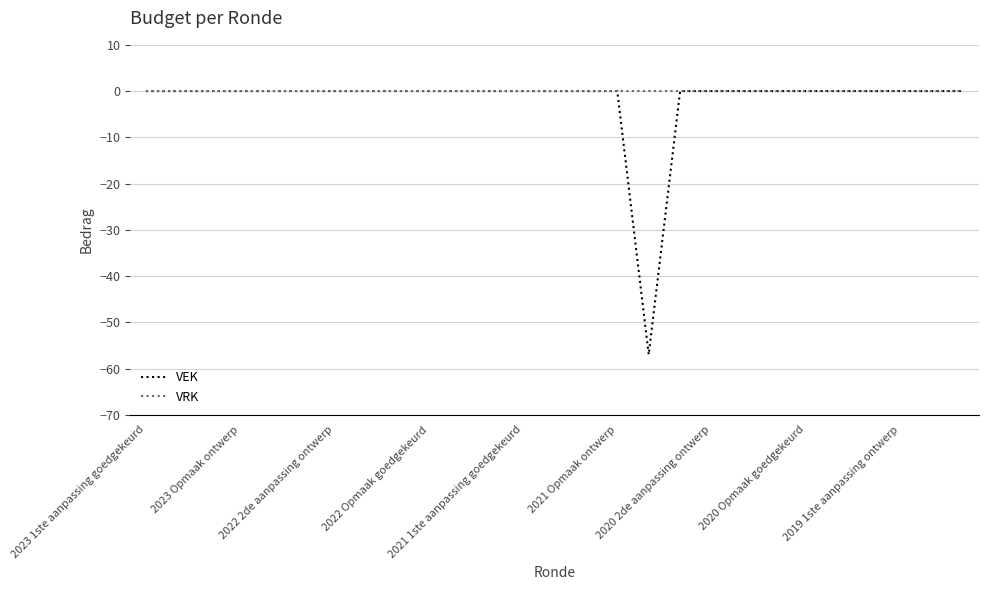

What is the smallest value displayed?

-57